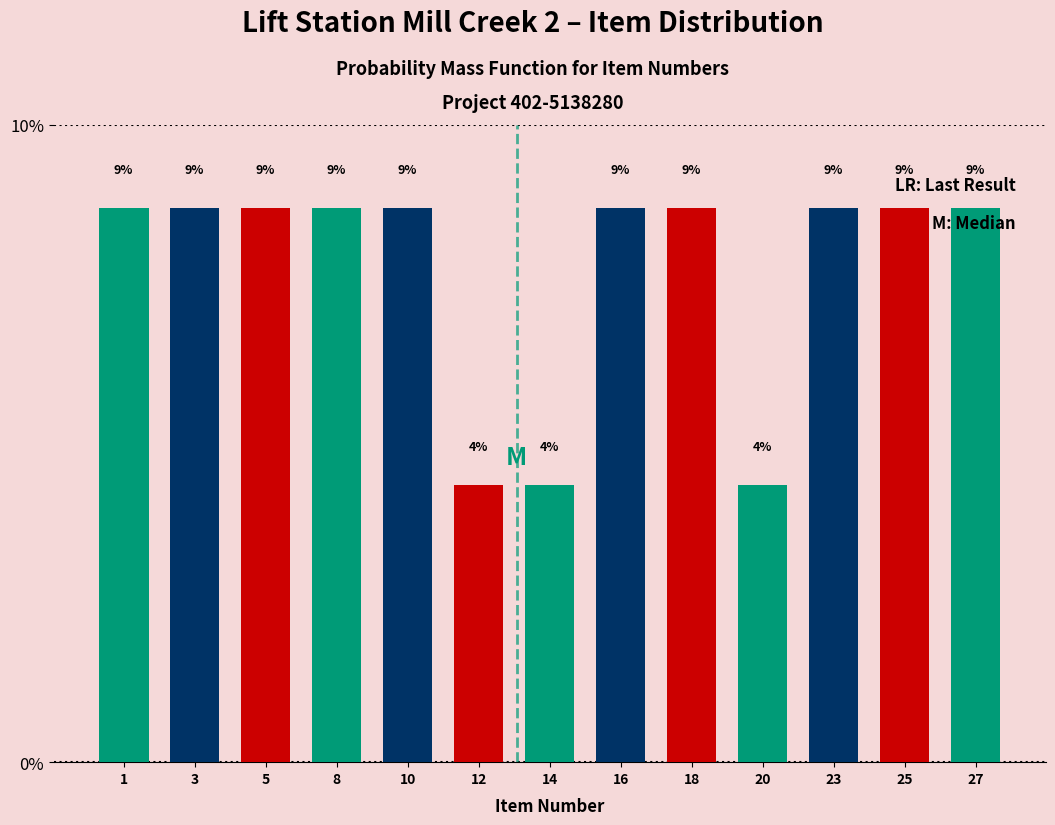

Does the chart contain any negative values?

No